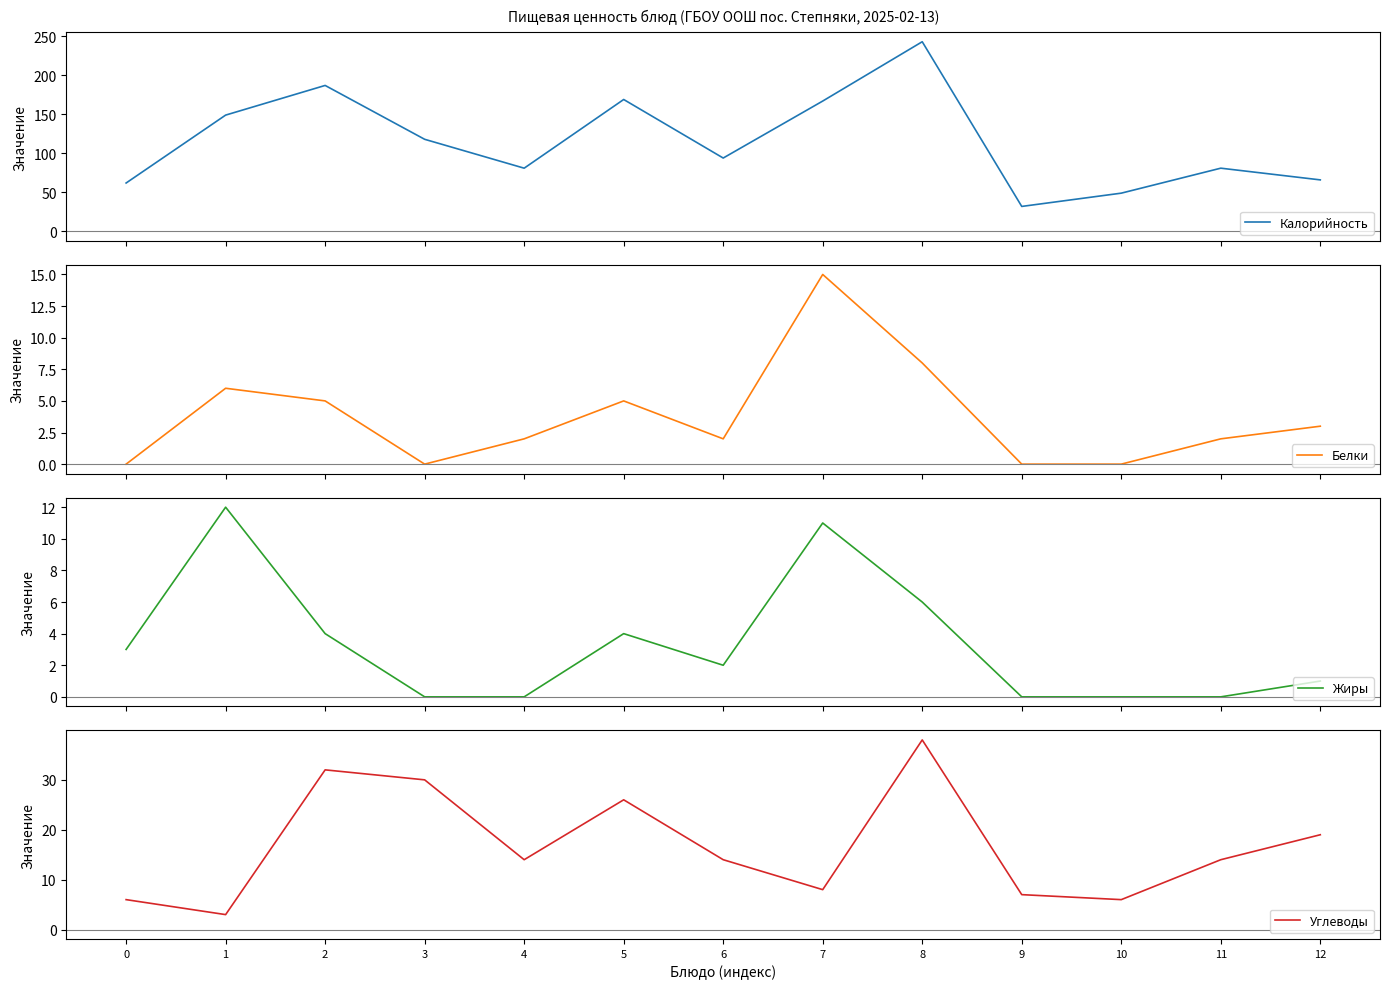

Which category has the highest value in the Белки series?

7